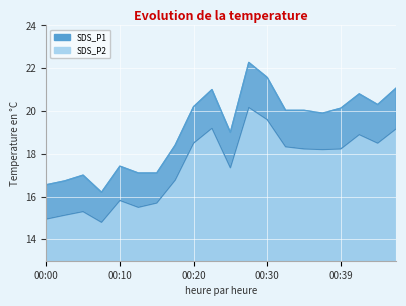

List the series in order of their peak value, highest first.

SDS_P1, SDS_P2